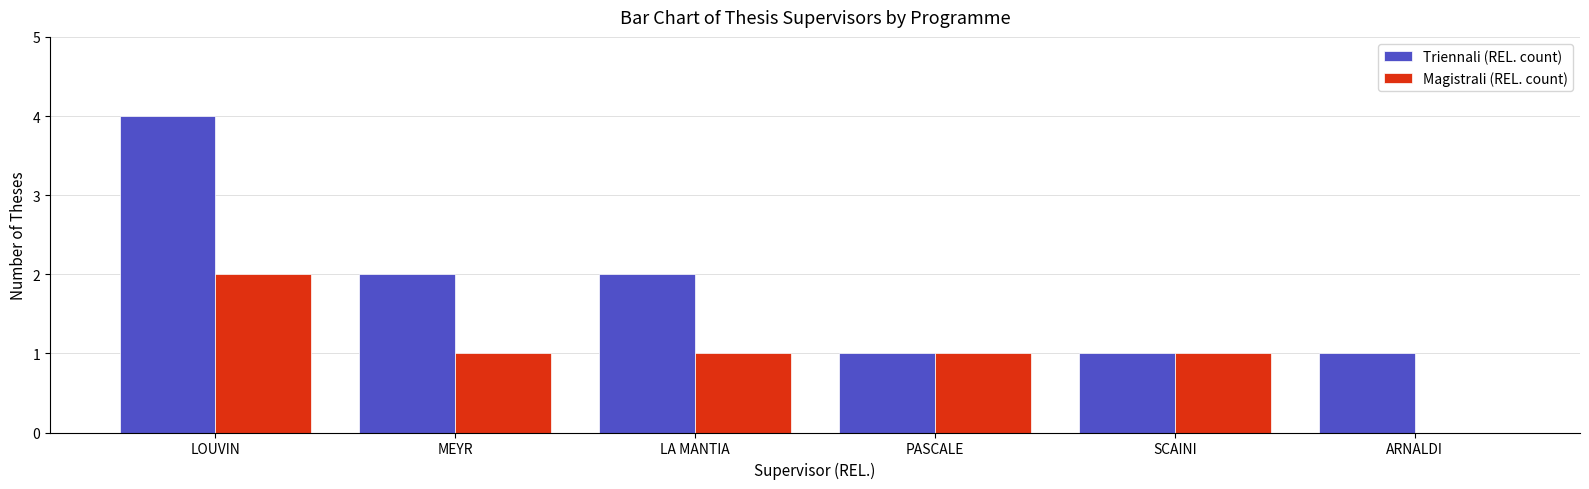

Is it true that Triennali (REL. count) equals 1 at PASCALE?

True